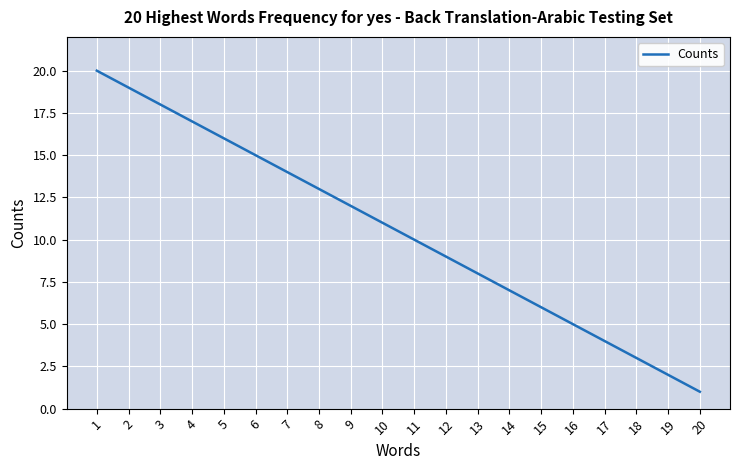

True or false: the data has more than 2 interior local peaks.

False